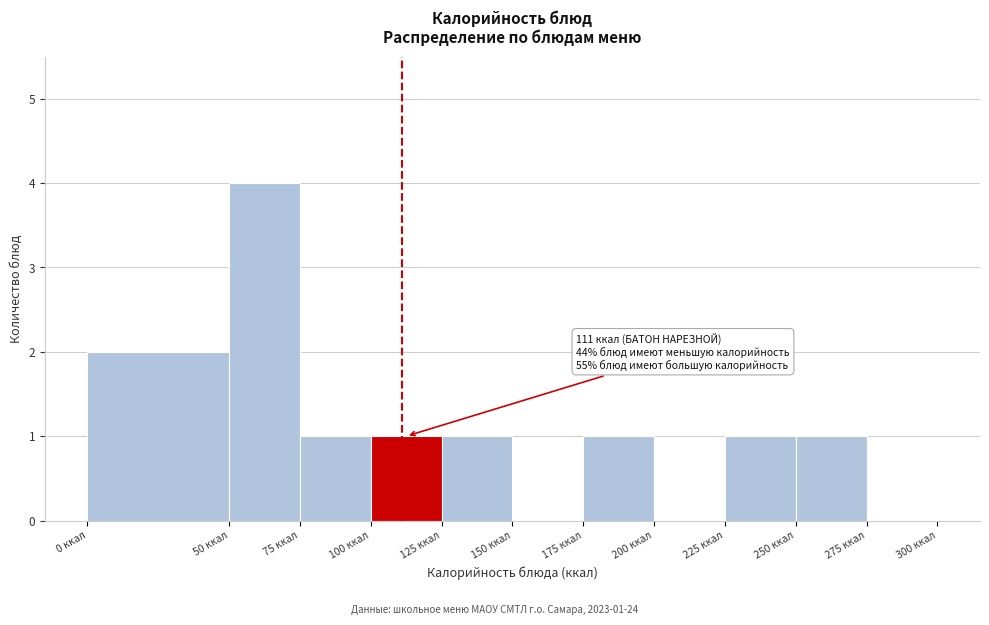

Which range on the x-axis has the tallest bar?

50 to 75